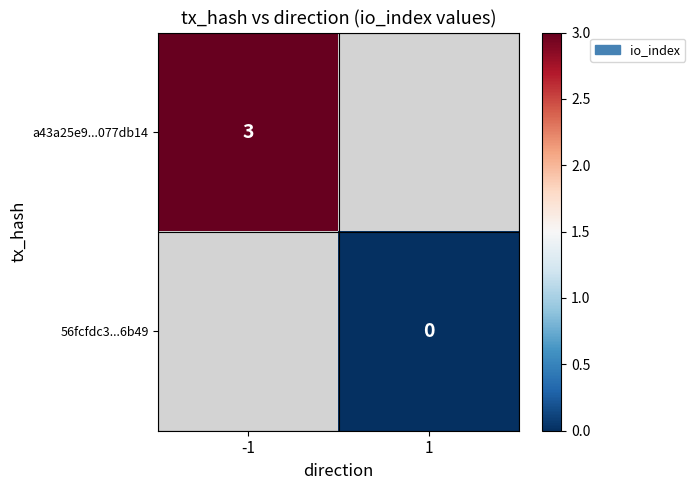

The a43a25e9...077db14 series shows 4 at -1. True or false?

False